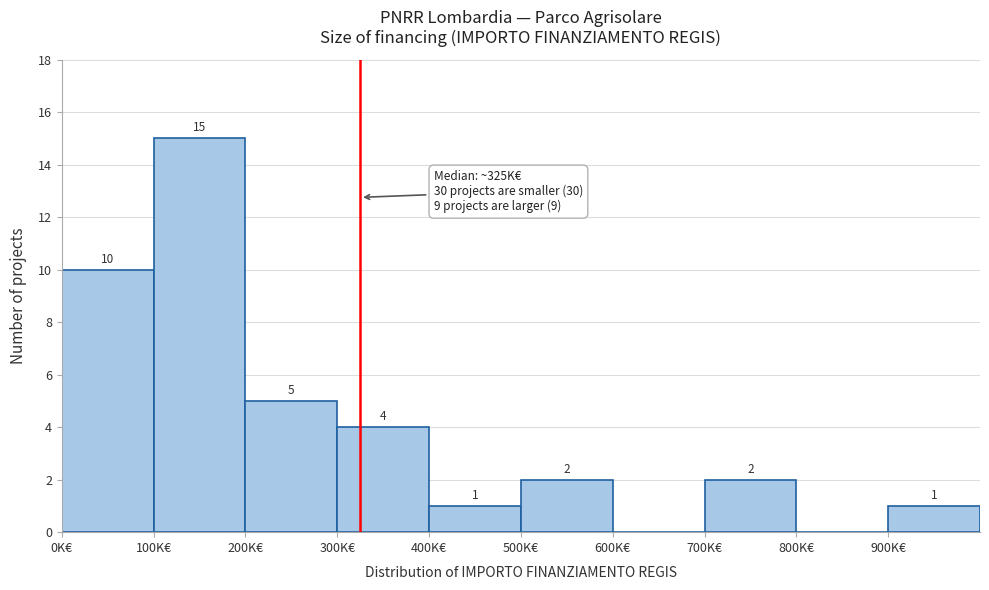

Reading left to right, extract all data points from this chart.

0K€=10	100K€=15	200K€=5	300K€=4	400K€=1	500K€=2	600K€=0	700K€=2	800K€=0	900K€=1